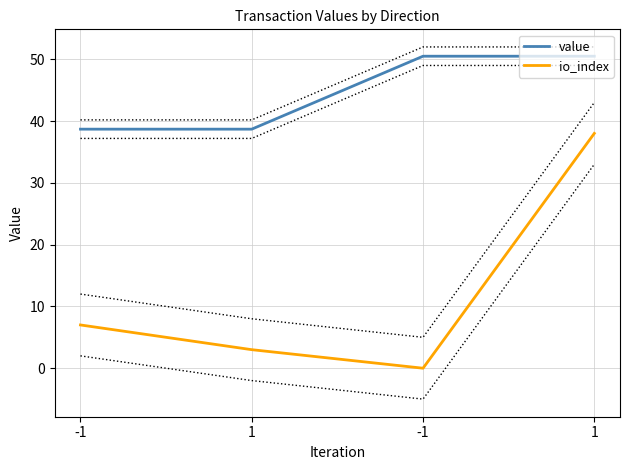

Does the chart have visible grid lines?

Yes